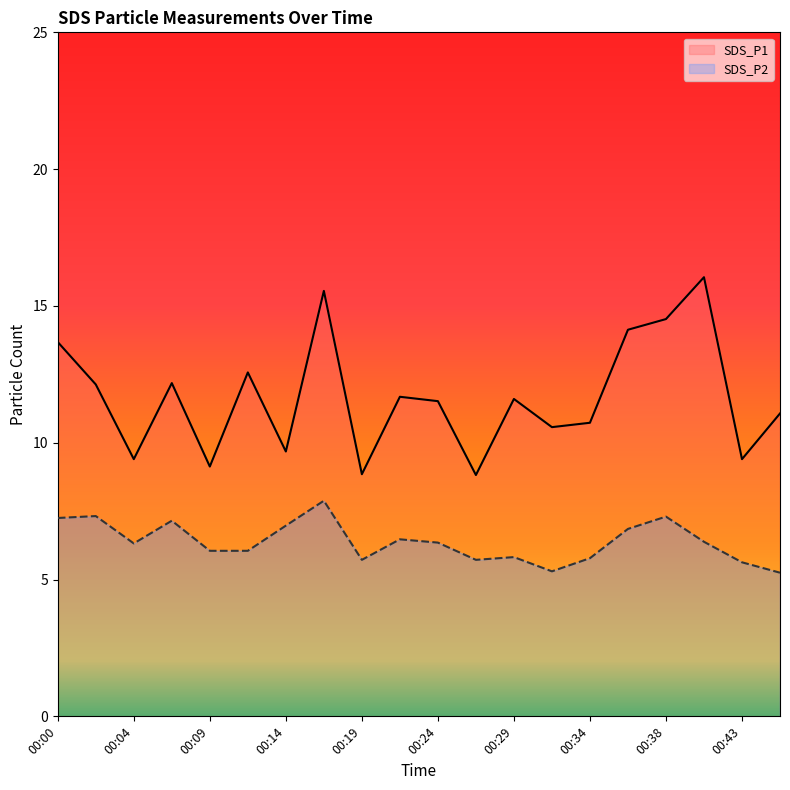

At how many categories does at least one series exceed 8?

20